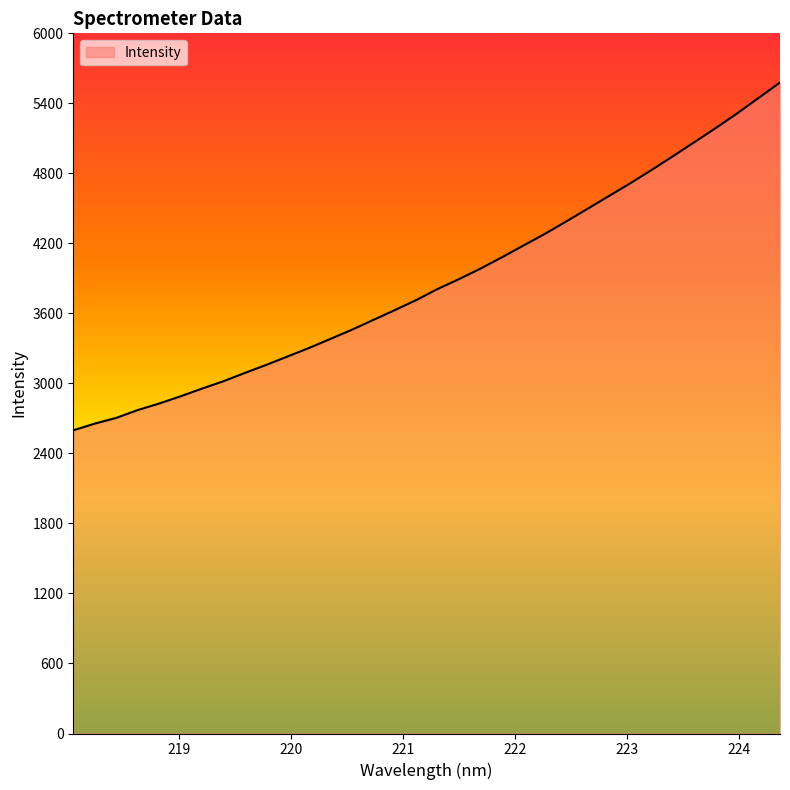

What is the maximum value shown in the chart?

5578.5